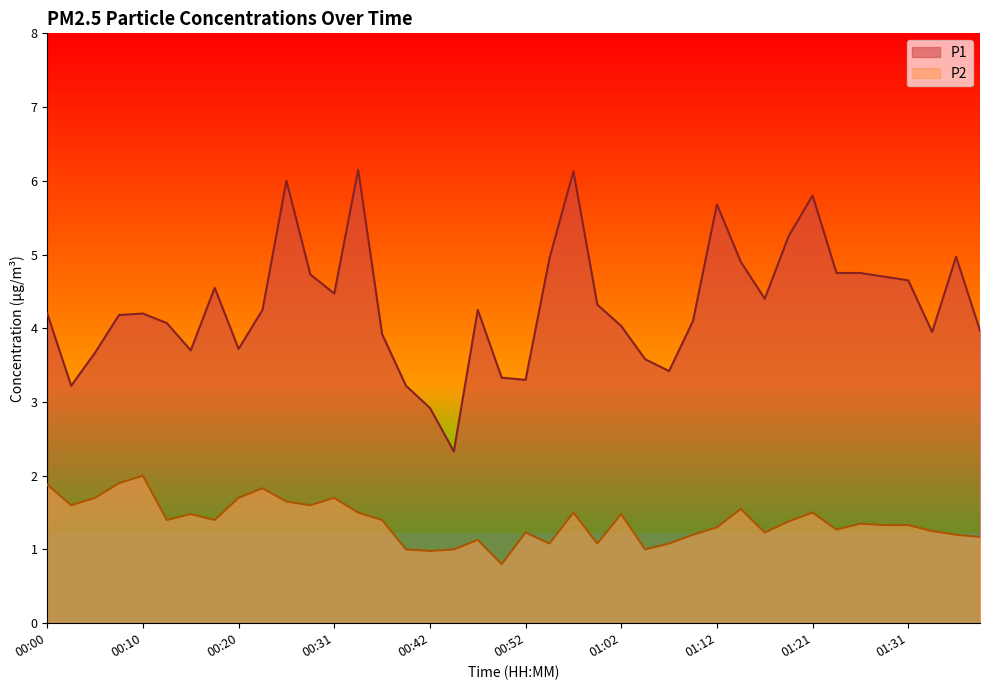

True or false: P2 and P1 intersect in this chart.

False